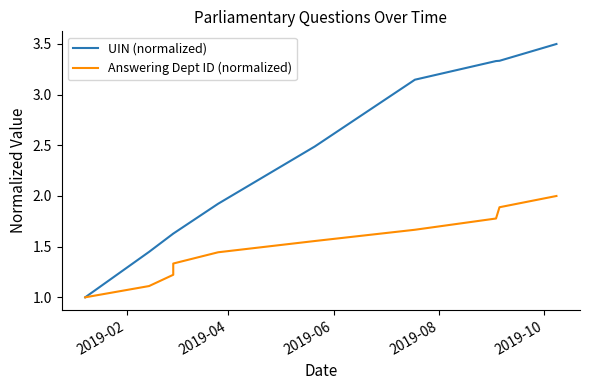

Is the value of UIN (normalized) at 5 greater than the value of Answering Dept ID (normalized) at 5?

Yes